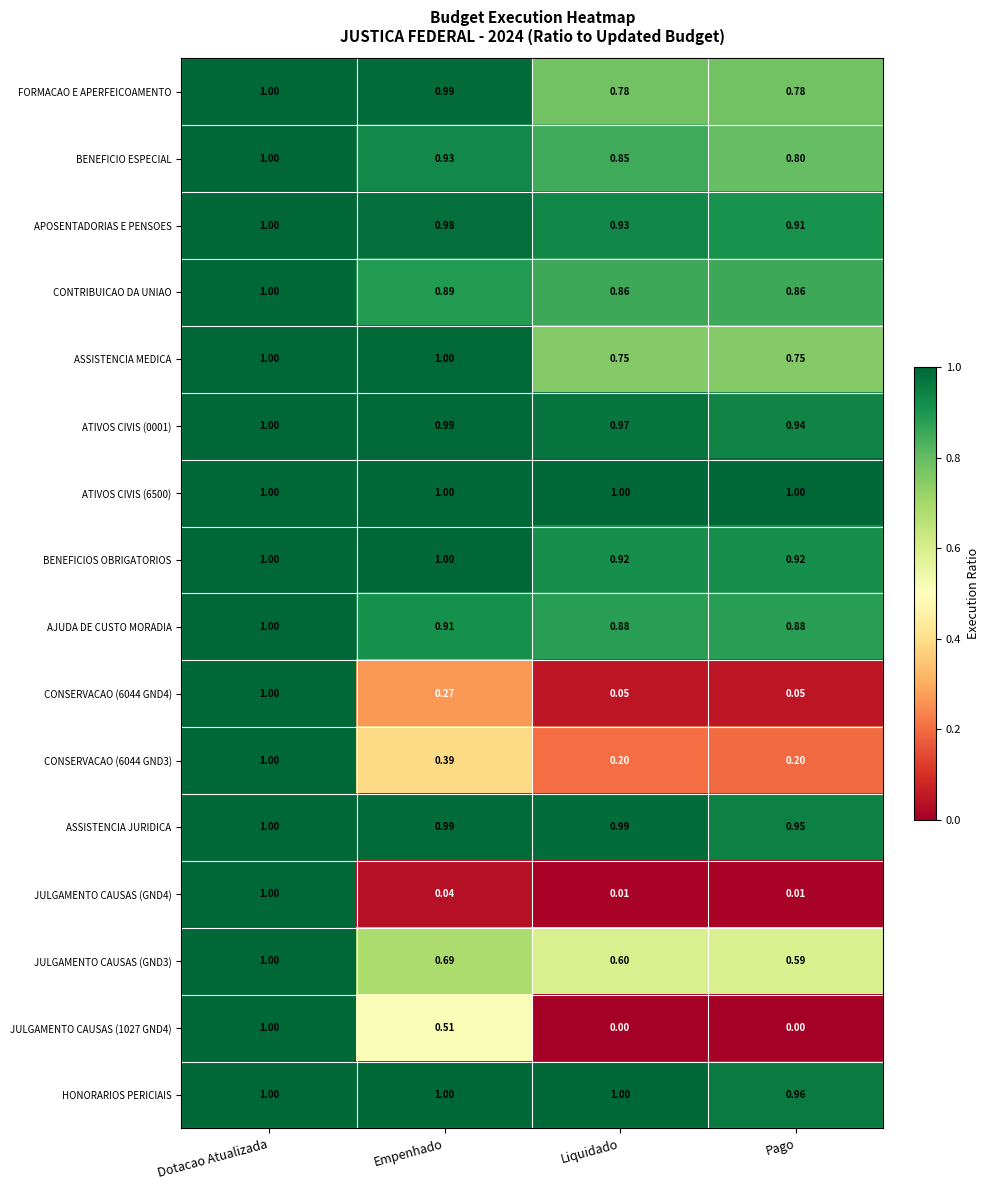

At which category is the sum across all series the highest?

Dotacao Atualizada